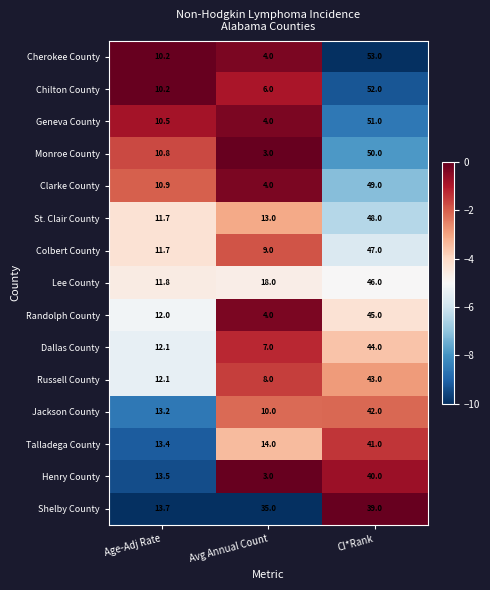

What is the spread (max minus min) of values at CI*Rank?

14.0